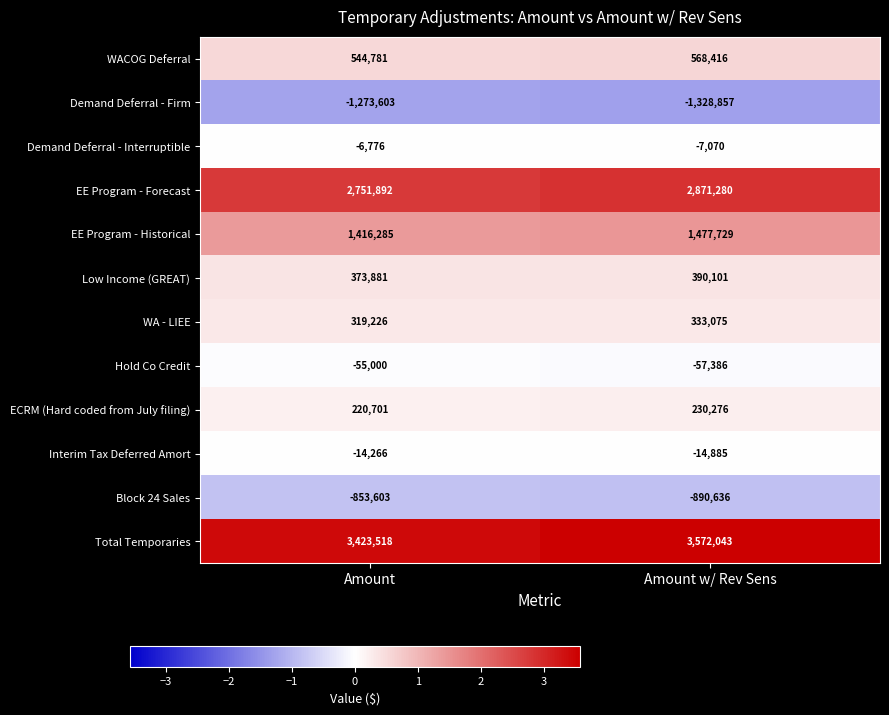

What is the difference between the maximum and minimum values in the Demand Deferral - Firm series?

55254